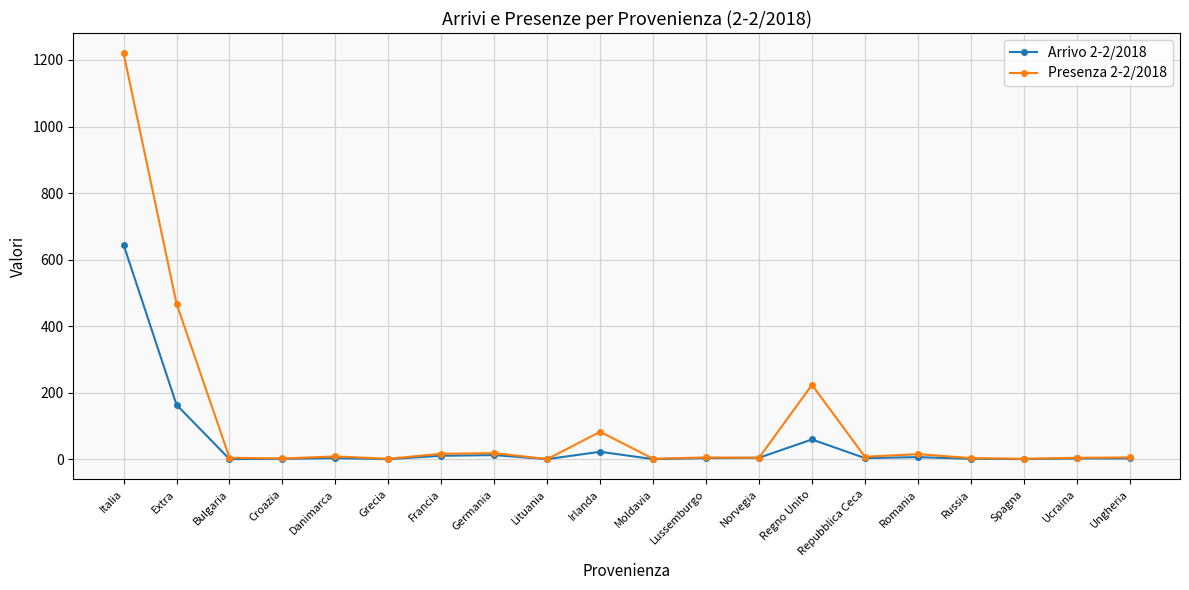

Which category has the highest value across all series?

Italia